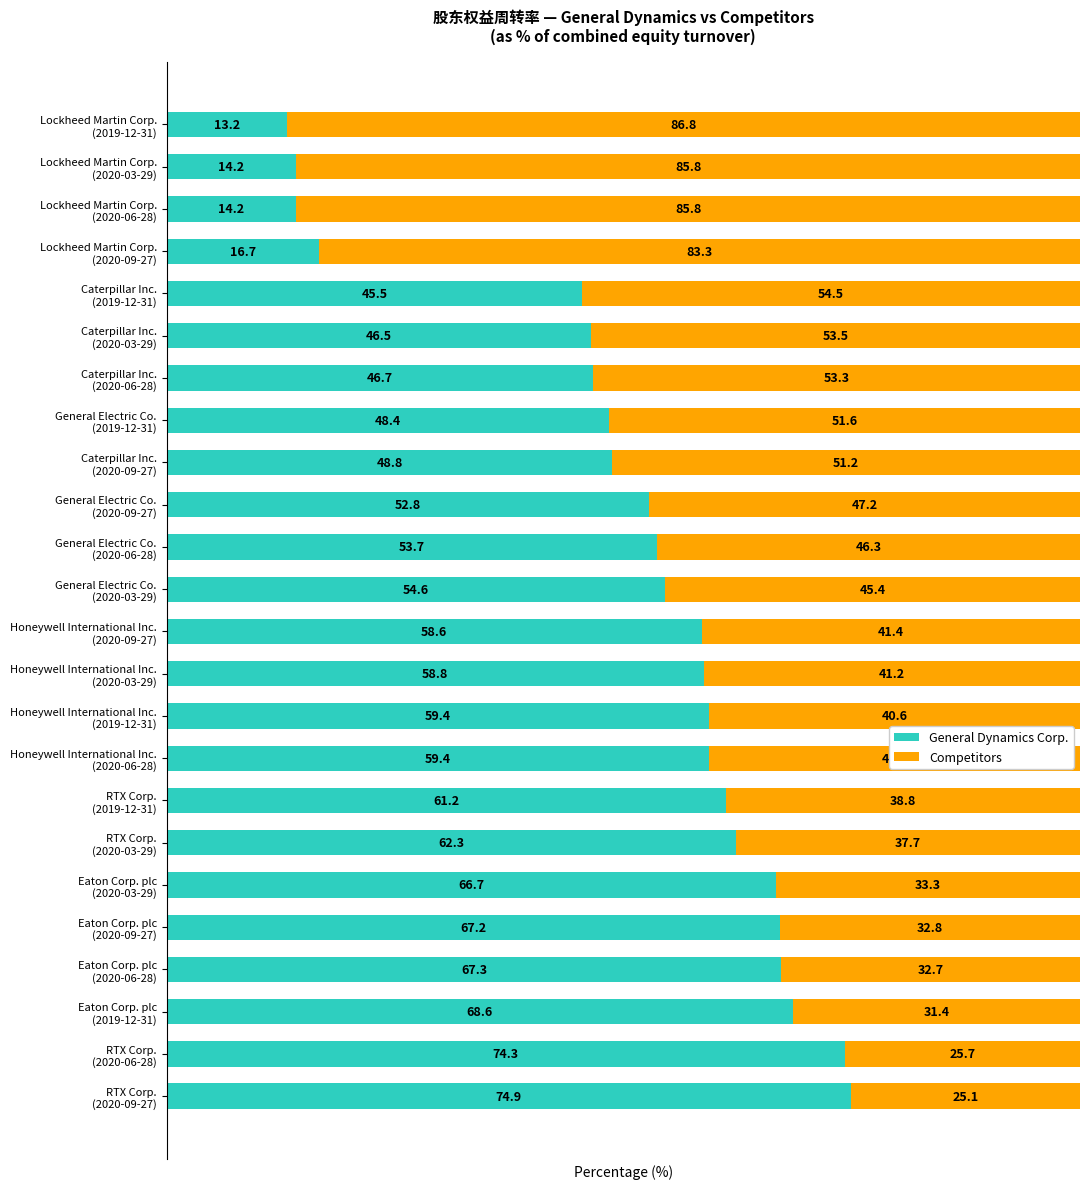

What are all the series names shown in the legend?

General Dynamics Corp., Competitors